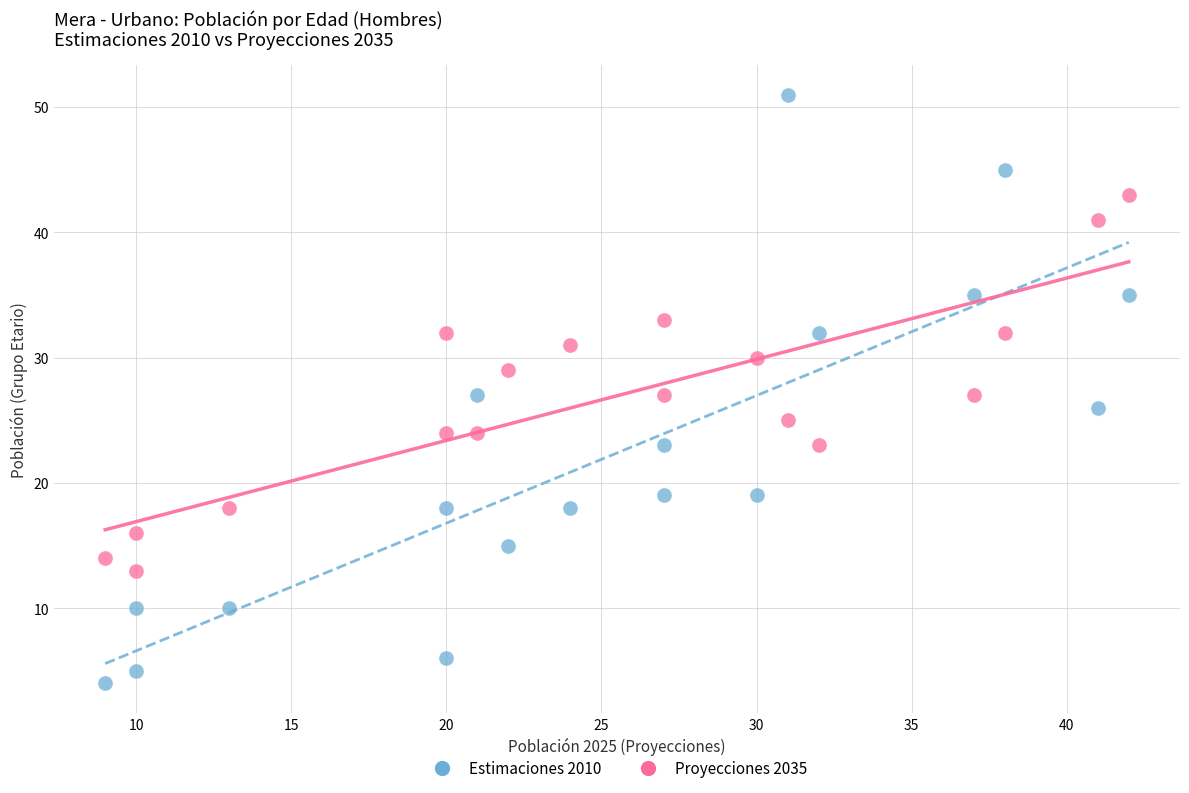

Which series contains the highest Y value?

Estimaciones 2010